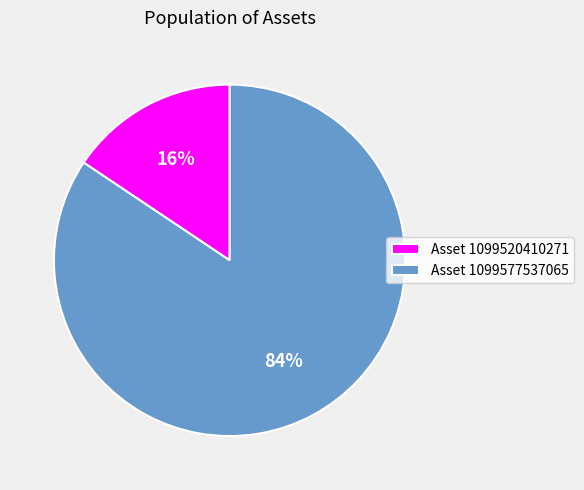

To the nearest percent, what is the combined percentage of Asset 1099577537065 and Asset 1099520410271?

100%